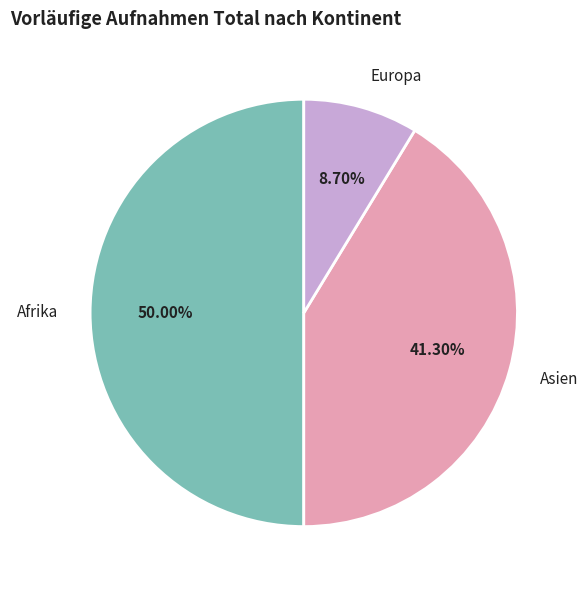

Is Europa the majority of the pie?

No